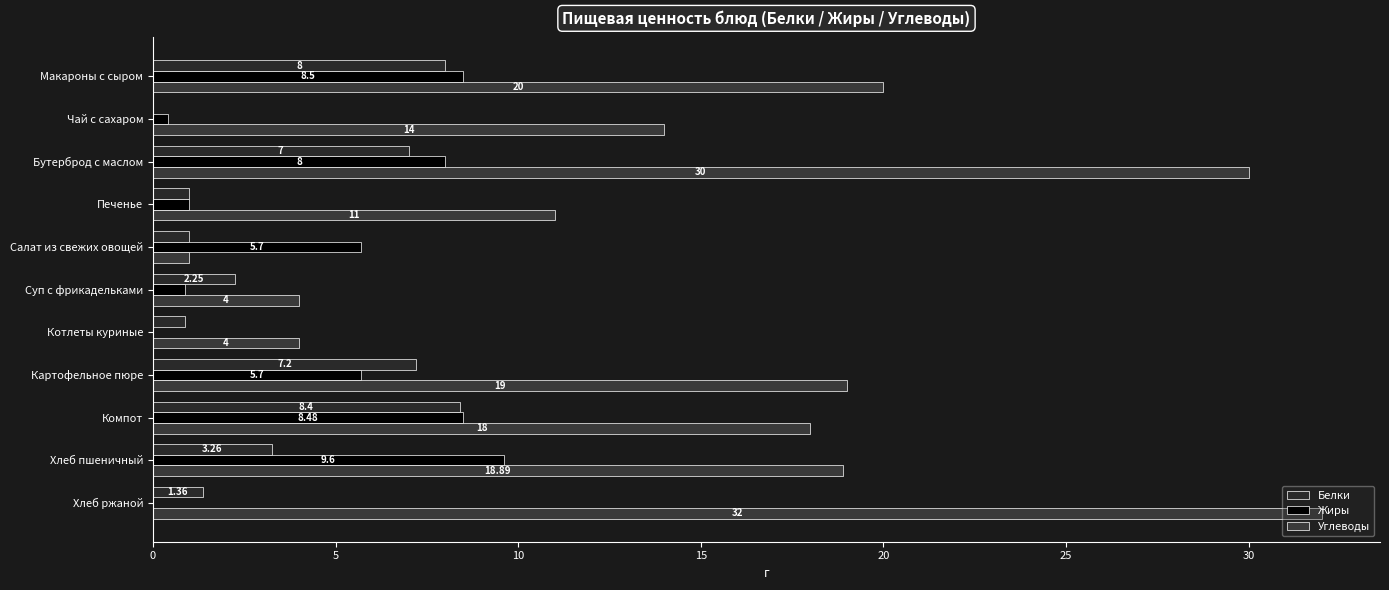

How many data points does each series have?

11